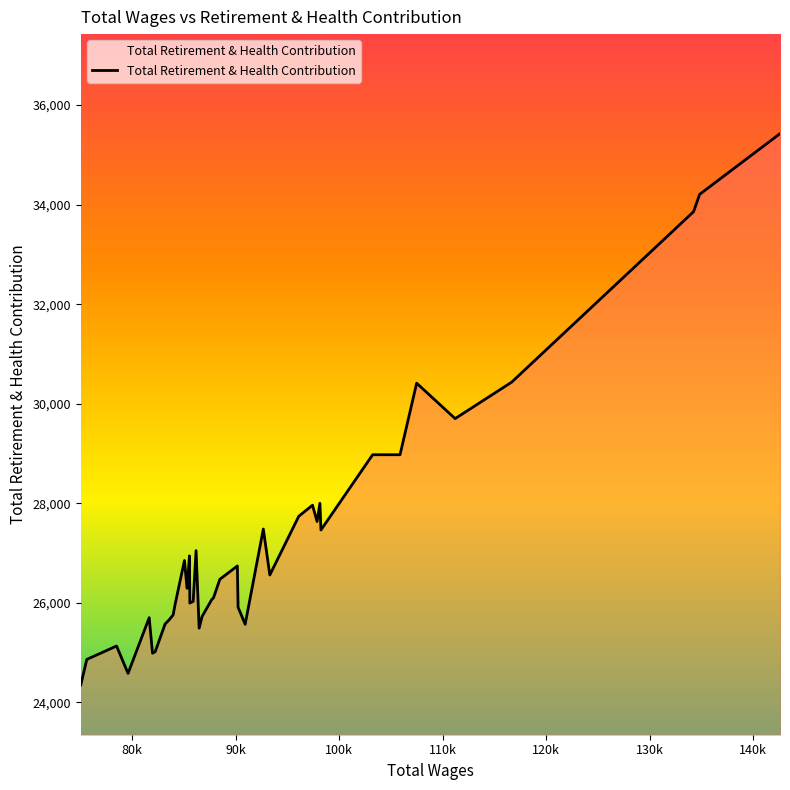

What is the minimum value shown in the chart?

24349